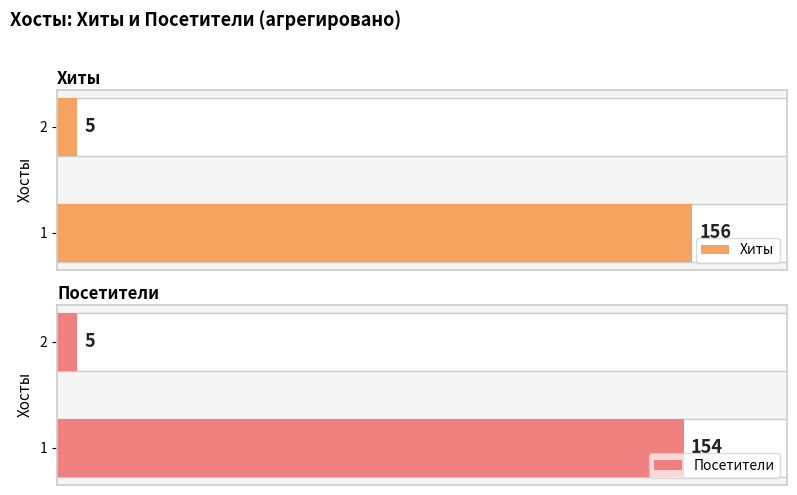

How many Посетители values are between 5 and 154?

2